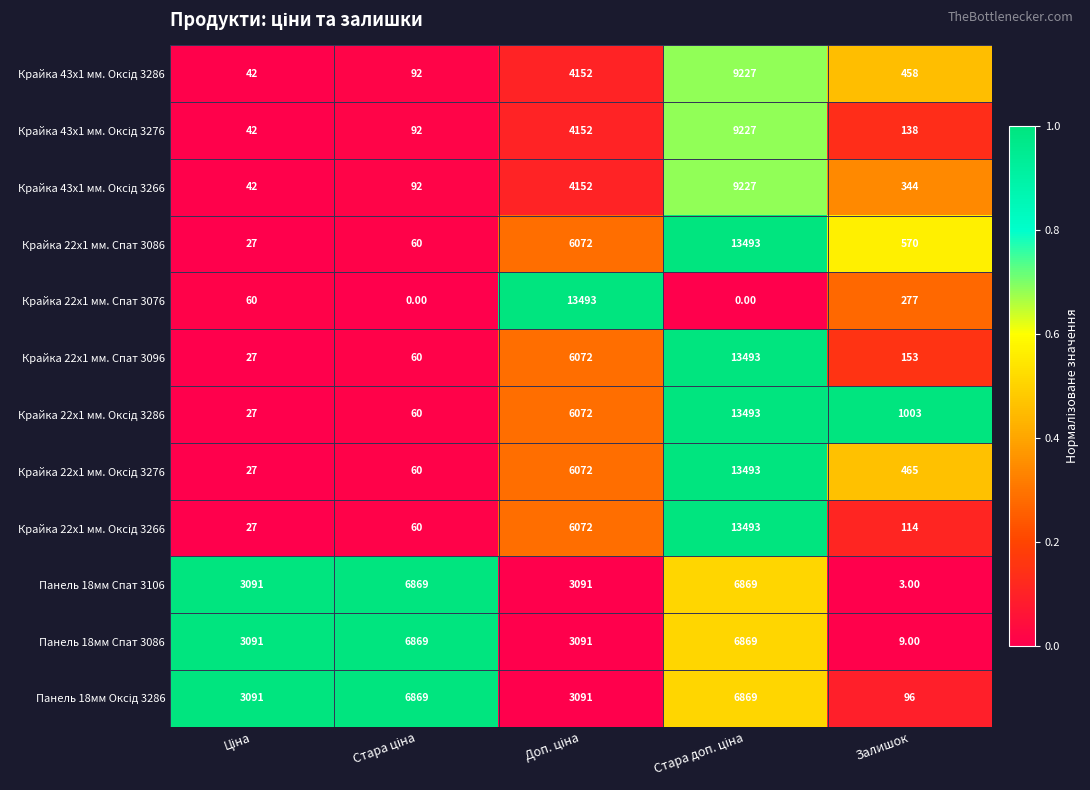

Which series has the largest range (max minus min)?

Крайка 22x1 мм. Спат 3076